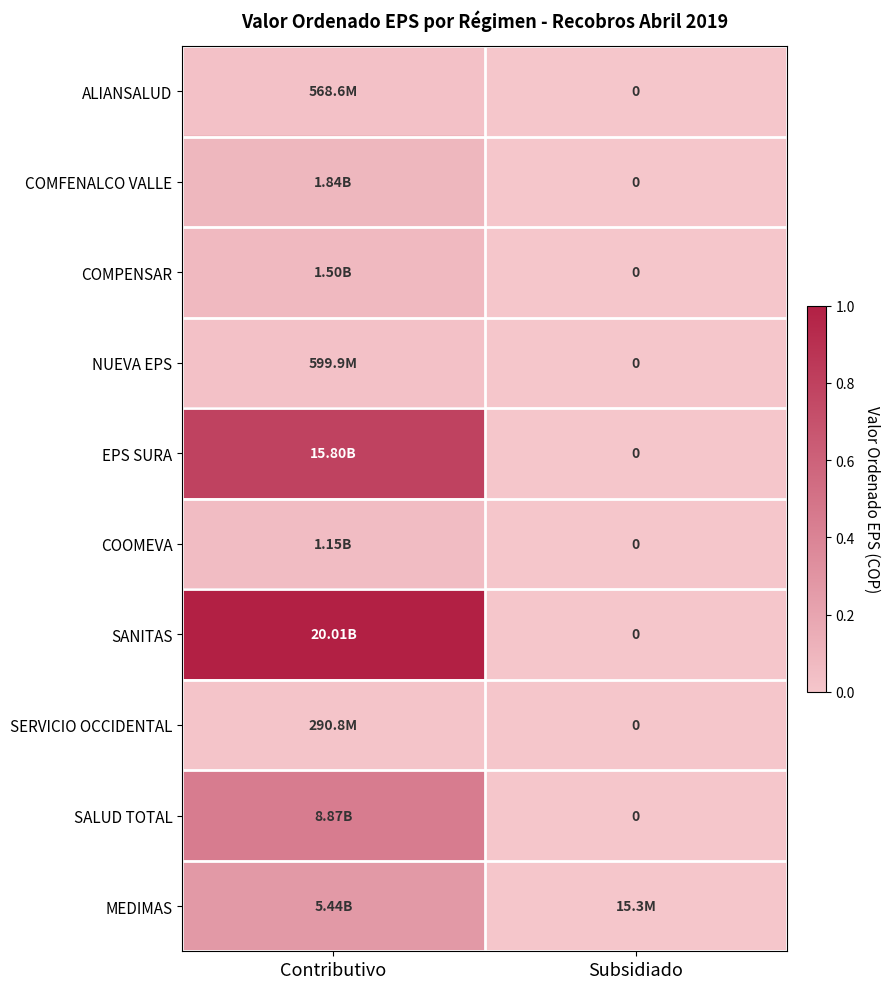

Which category has the highest value in the SANITAS series?

Contributivo